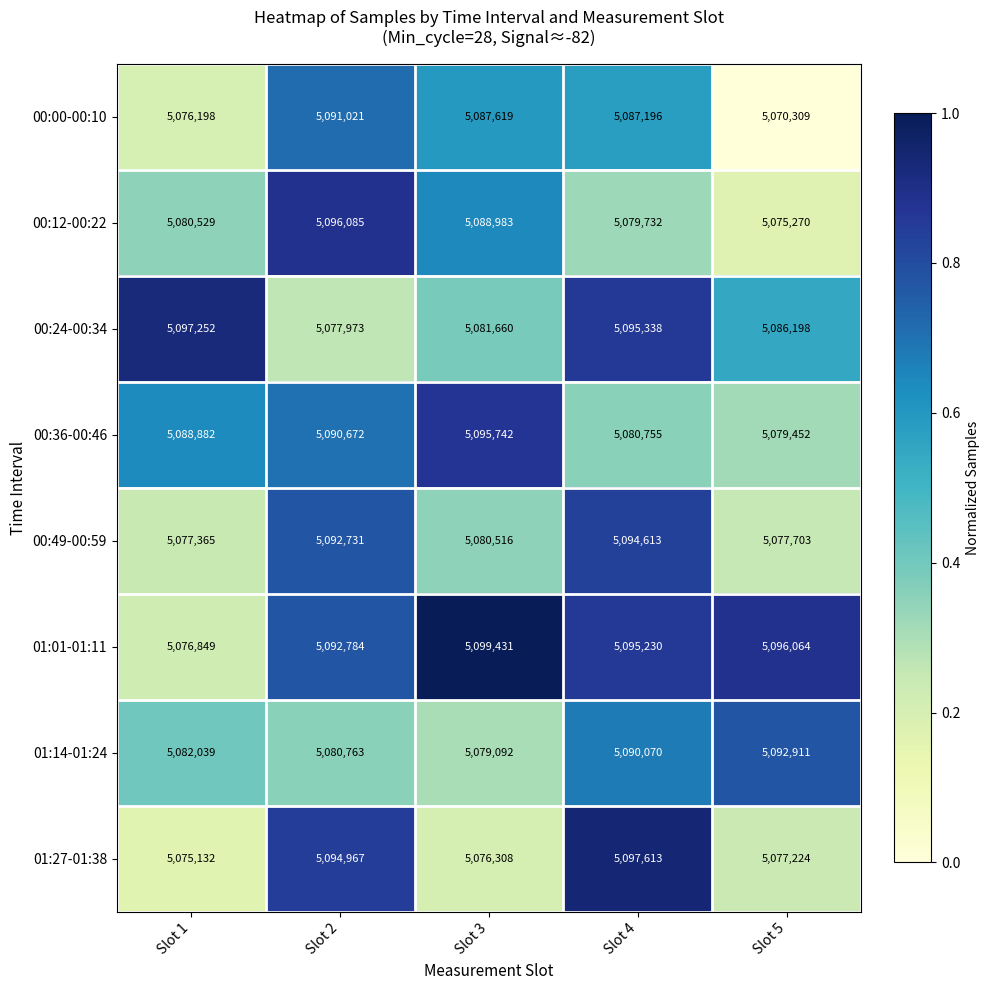

Rank the series by their maximum value, from highest to lowest.

01:01-01:11, 01:27-01:38, 00:24-00:34, 00:12-00:22, 00:36-00:46, 00:49-00:59, 01:14-01:24, 00:00-00:10